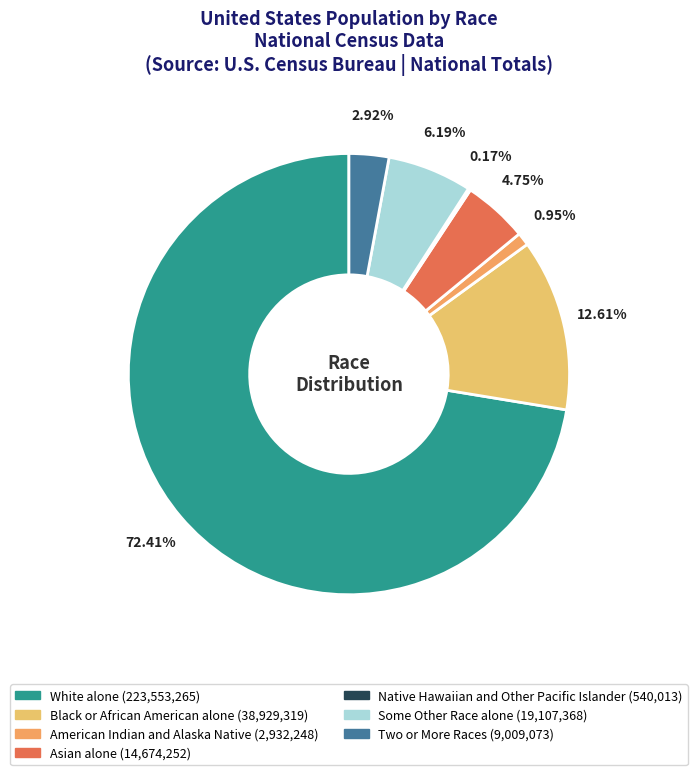

Which has a higher value, Asian alone or American Indian and Alaska Native?

Asian alone